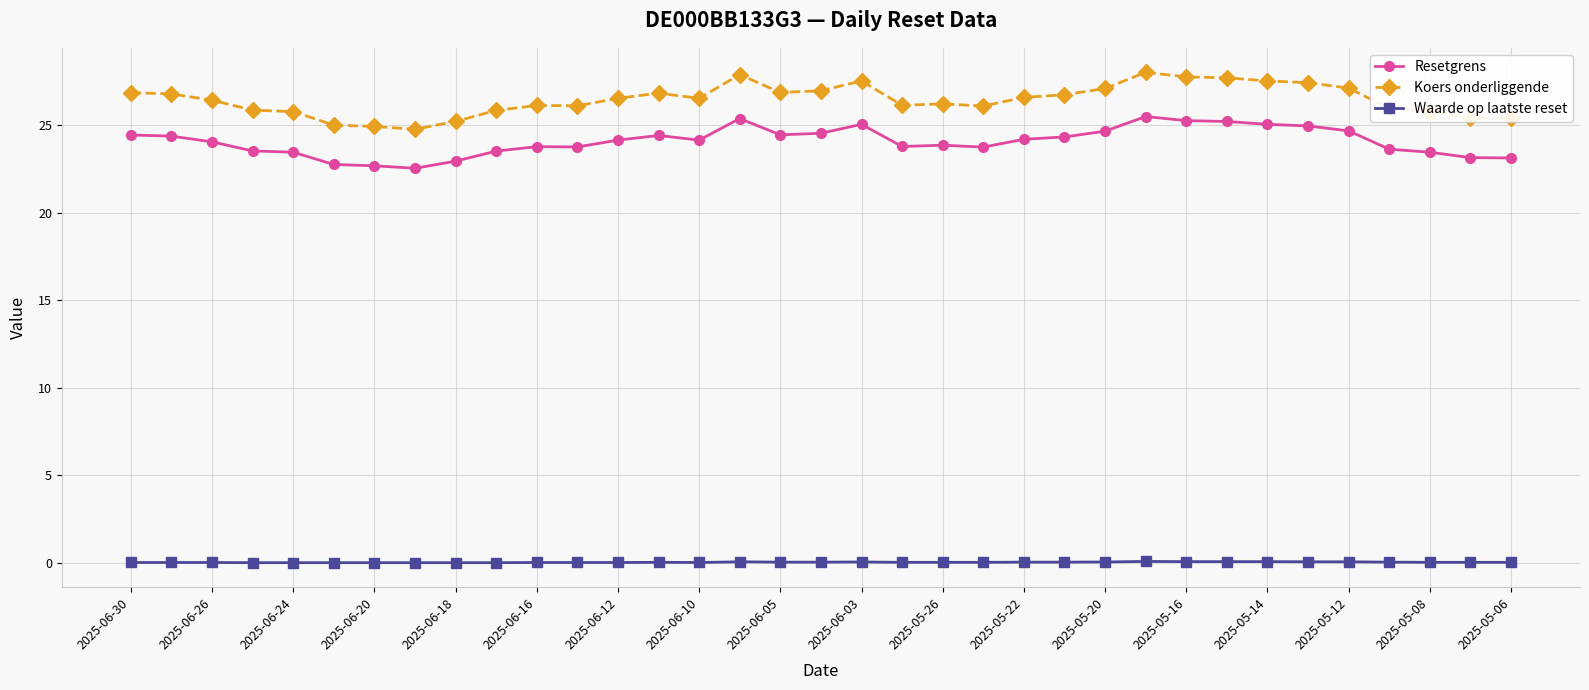

What is the sum of all Resetgrens values?

842.3